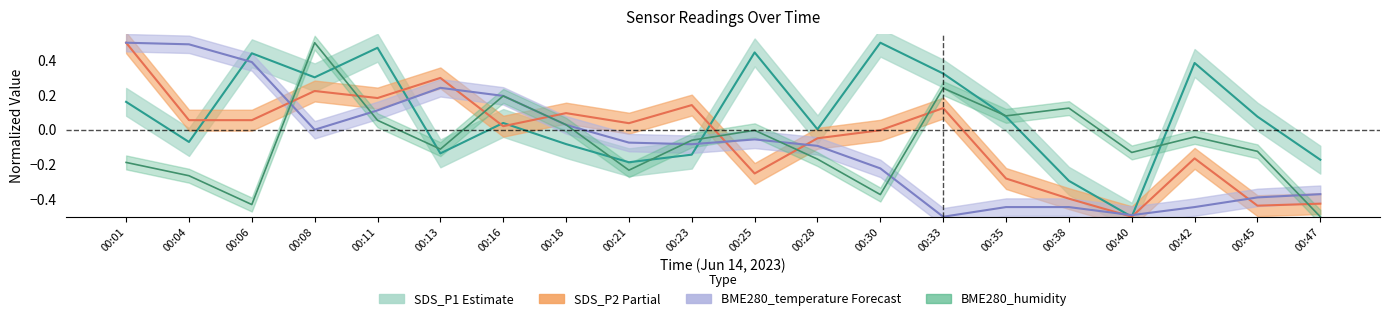

True or false: SDS_P2_center has a value of 0.0 at 00:21.

False